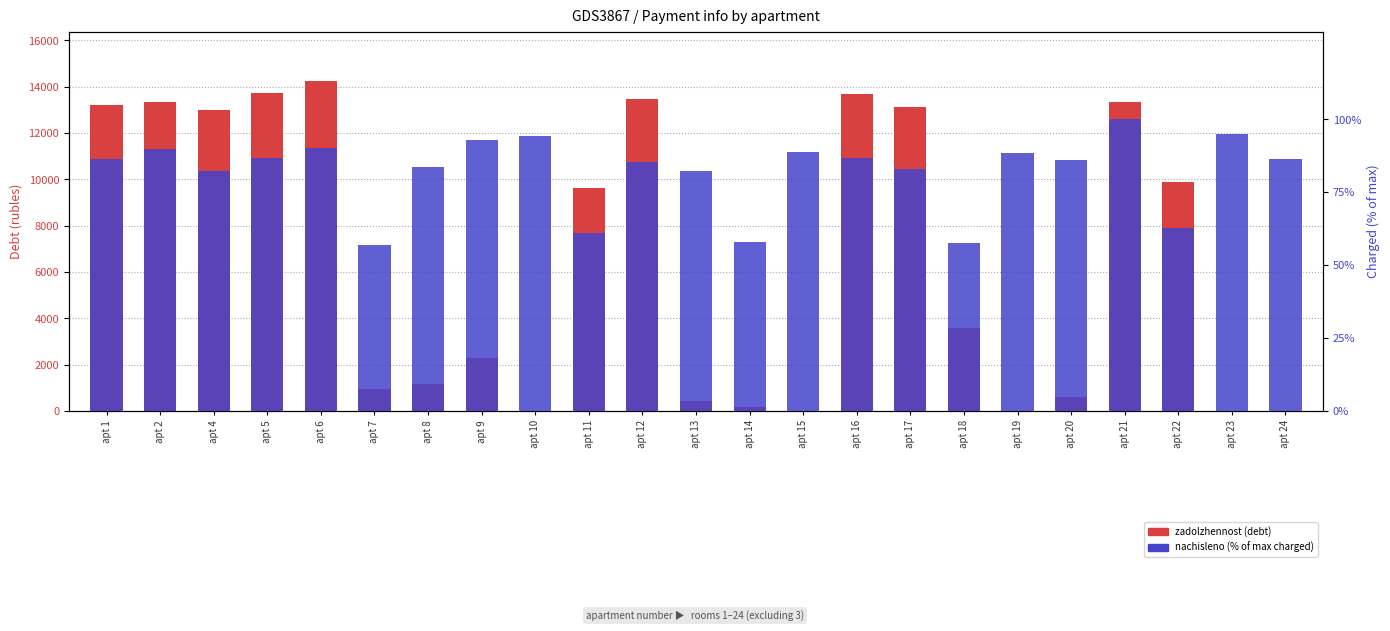

What is the total value across all series at apt 7?

996.7